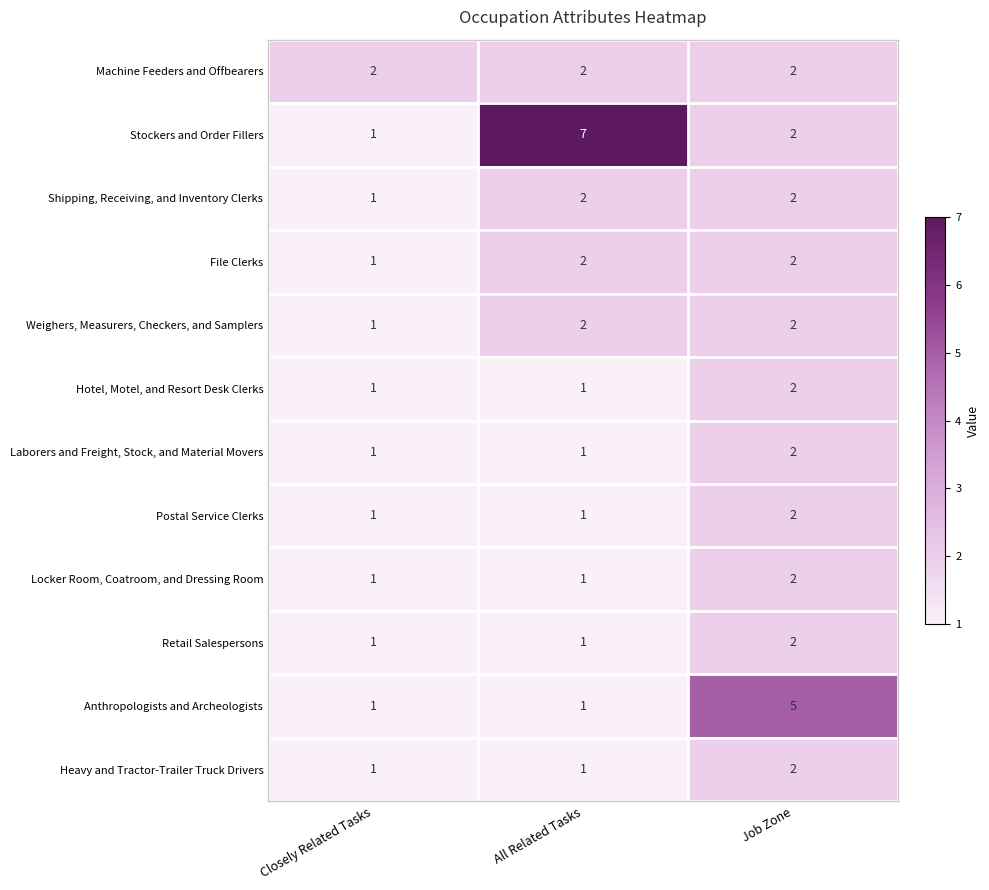

How many Laborers and Freight, Stock, and Material Movers values are between 1 and 2?

3